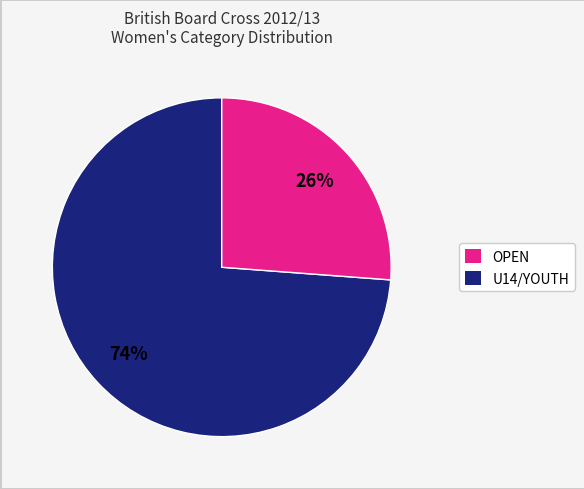

Is there a majority slice in this chart?

Yes